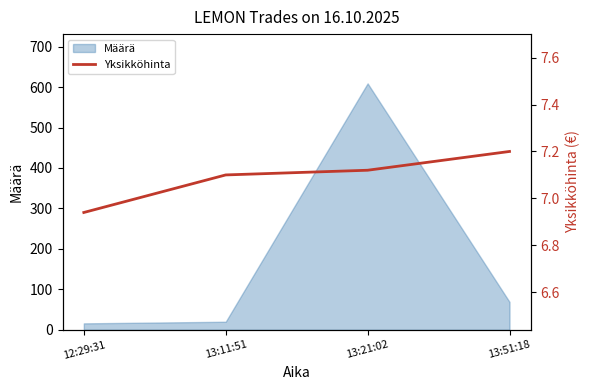

What is the minimum value for Määrä?

16